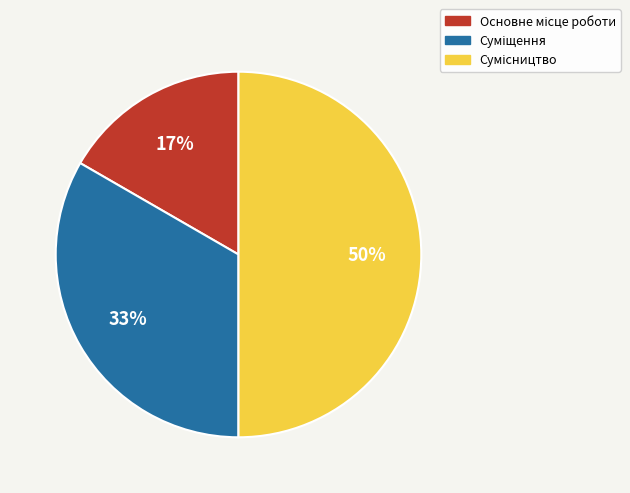

To the nearest percent, what is the average slice percentage?

33%